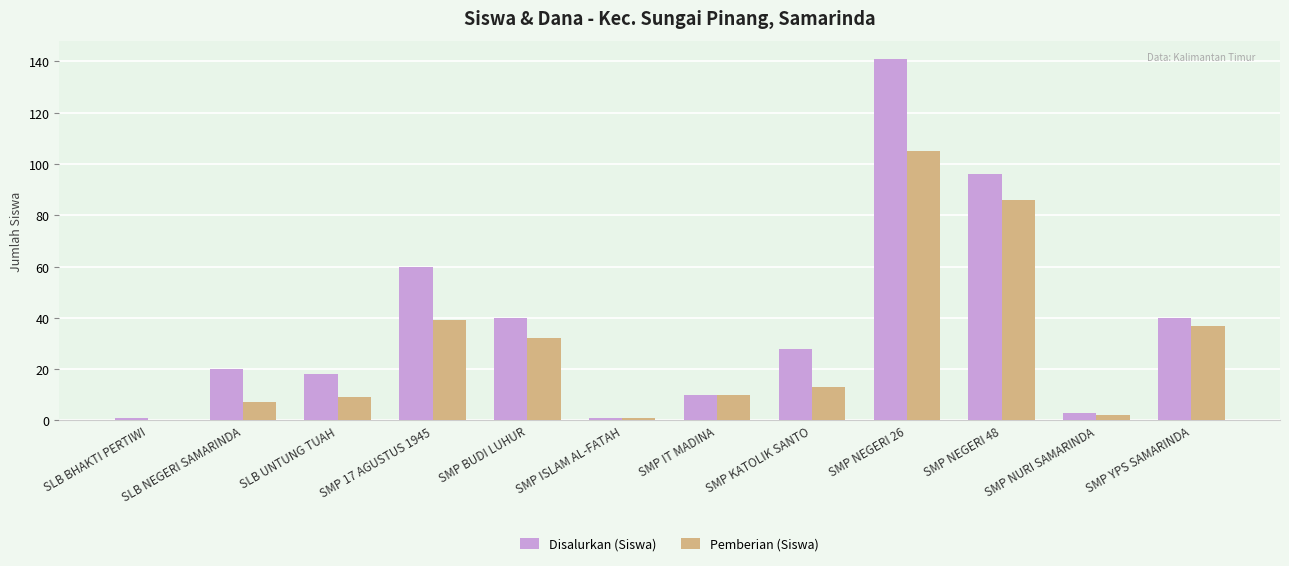

What is the total value across all series at SLB UNTUNG TUAH?

27